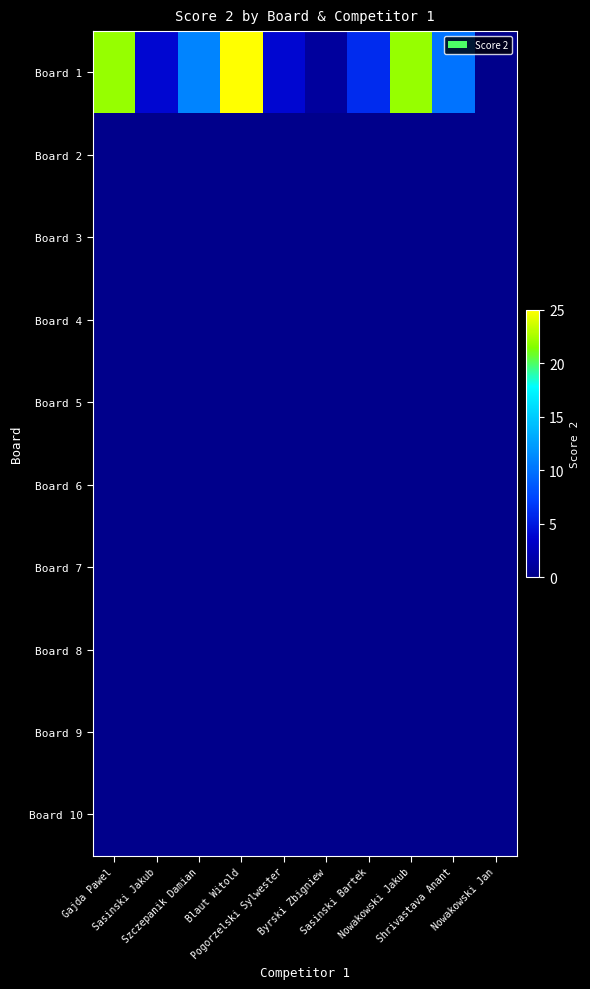

Reading left to right, transcribe all the data shown in this chart.

Board 1: Gajda Pawel=22	Sasinski Jakub=4	Szczepanik Damian=11	Blaut Witold=25	Pogorzelski Sylwester=4	Byrski Zbigniew=1	Sasinski Bartek=6	Nowakowski Jakub=22	Shrivastava Anant=10	Nowakowski Jan=0
Board 2: Gajda Pawel=0	Sasinski Jakub=0	Szczepanik Damian=0	Blaut Witold=0	Pogorzelski Sylwester=0	Byrski Zbigniew=0	Sasinski Bartek=0	Nowakowski Jakub=0	Shrivastava Anant=0	Nowakowski Jan=0
Board 3: Gajda Pawel=0	Sasinski Jakub=0	Szczepanik Damian=0	Blaut Witold=0	Pogorzelski Sylwester=0	Byrski Zbigniew=0	Sasinski Bartek=0	Nowakowski Jakub=0	Shrivastava Anant=0	Nowakowski Jan=0
Board 4: Gajda Pawel=0	Sasinski Jakub=0	Szczepanik Damian=0	Blaut Witold=0	Pogorzelski Sylwester=0	Byrski Zbigniew=0	Sasinski Bartek=0	Nowakowski Jakub=0	Shrivastava Anant=0	Nowakowski Jan=0
Board 5: Gajda Pawel=0	Sasinski Jakub=0	Szczepanik Damian=0	Blaut Witold=0	Pogorzelski Sylwester=0	Byrski Zbigniew=0	Sasinski Bartek=0	Nowakowski Jakub=0	Shrivastava Anant=0	Nowakowski Jan=0
Board 6: Gajda Pawel=0	Sasinski Jakub=0	Szczepanik Damian=0	Blaut Witold=0	Pogorzelski Sylwester=0	Byrski Zbigniew=0	Sasinski Bartek=0	Nowakowski Jakub=0	Shrivastava Anant=0	Nowakowski Jan=0
Board 7: Gajda Pawel=0	Sasinski Jakub=0	Szczepanik Damian=0	Blaut Witold=0	Pogorzelski Sylwester=0	Byrski Zbigniew=0	Sasinski Bartek=0	Nowakowski Jakub=0	Shrivastava Anant=0	Nowakowski Jan=0
Board 8: Gajda Pawel=0	Sasinski Jakub=0	Szczepanik Damian=0	Blaut Witold=0	Pogorzelski Sylwester=0	Byrski Zbigniew=0	Sasinski Bartek=0	Nowakowski Jakub=0	Shrivastava Anant=0	Nowakowski Jan=0
Board 9: Gajda Pawel=0	Sasinski Jakub=0	Szczepanik Damian=0	Blaut Witold=0	Pogorzelski Sylwester=0	Byrski Zbigniew=0	Sasinski Bartek=0	Nowakowski Jakub=0	Shrivastava Anant=0	Nowakowski Jan=0
Board 10: Gajda Pawel=0	Sasinski Jakub=0	Szczepanik Damian=0	Blaut Witold=0	Pogorzelski Sylwester=0	Byrski Zbigniew=0	Sasinski Bartek=0	Nowakowski Jakub=0	Shrivastava Anant=0	Nowakowski Jan=0